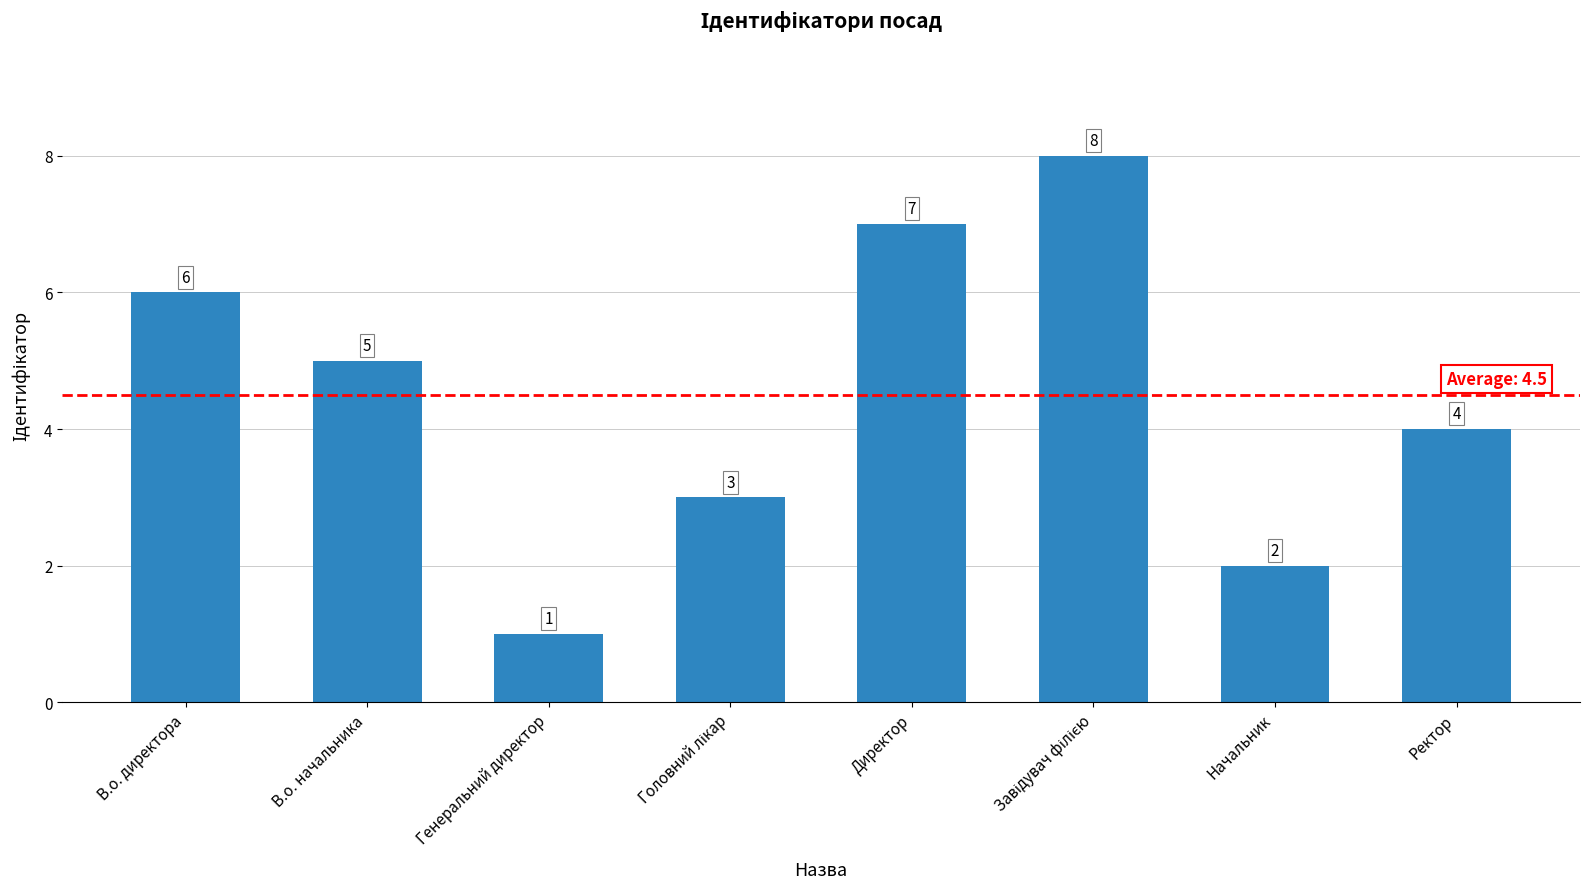

How many values are between 3 and 7?

5